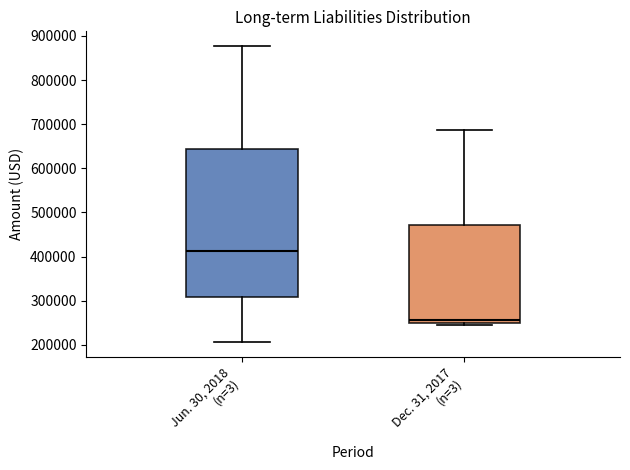

Reading left to right, read every box against the y-axis: the position of its median line, the range the box covers, and the ends of its whiskers. The values are not printed on the chart, so give them approximately, as read against the axis.

Jun. 30, 2018 (n=3): median 410000, box 310000 to 640000, whiskers 210000 to 880000
Dec. 31, 2017 (n=3): median 260000, box 250000 to 470000, whiskers 250000 (just below the box's lower edge) to 690000